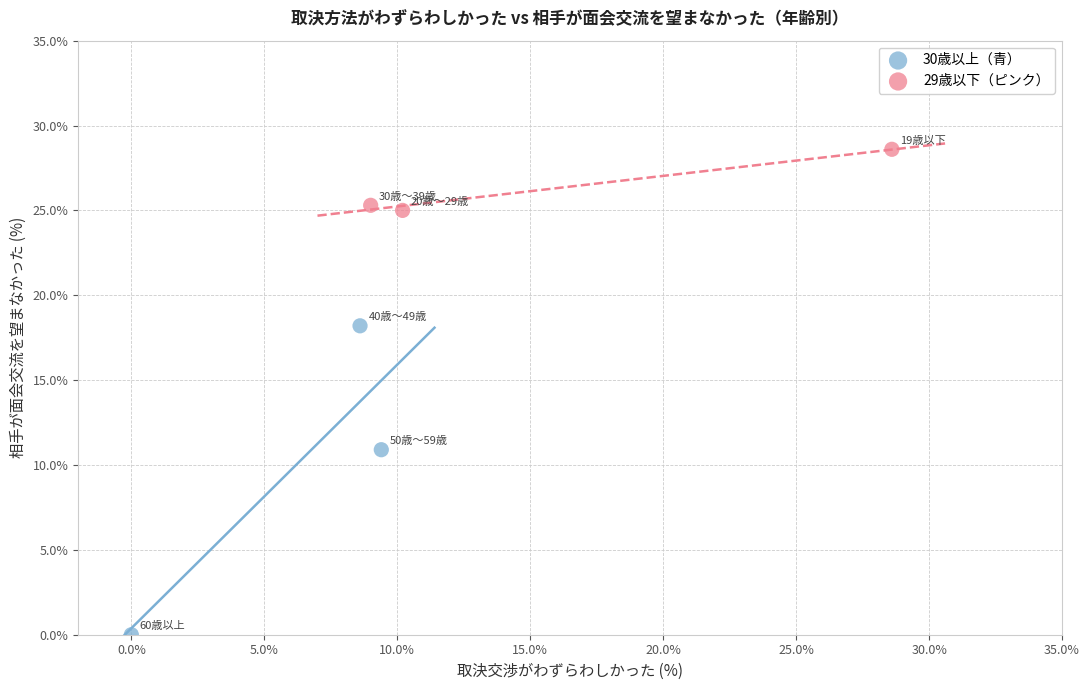

Which series reaches the minimum Y coordinate?

30歳以上（青）